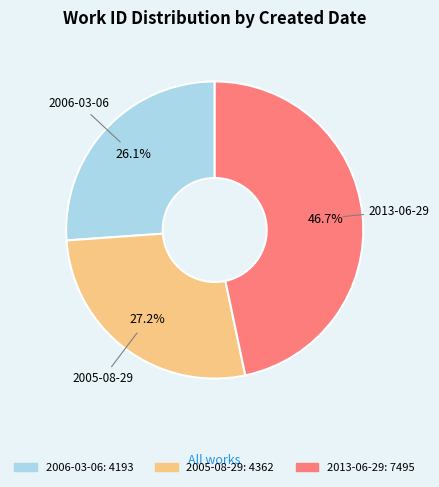

How many segments does this pie chart have?

3